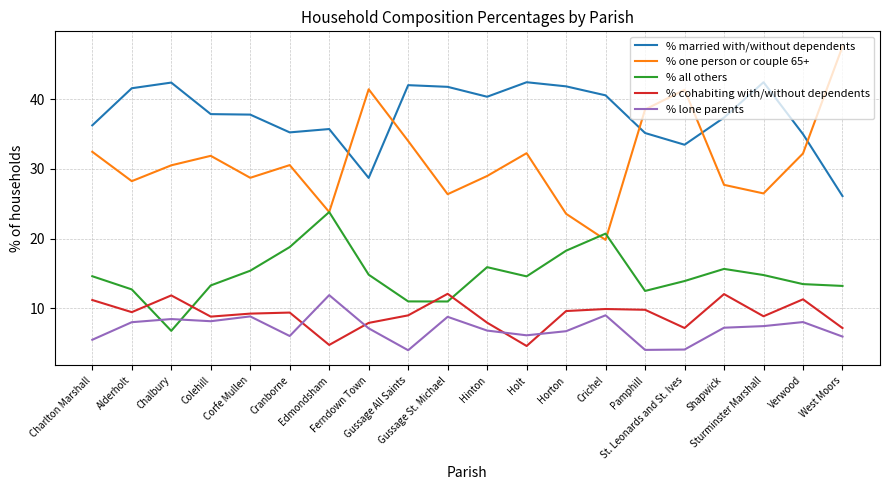

True or false: % married with/without dependents and % lone parents cross at least once.

False